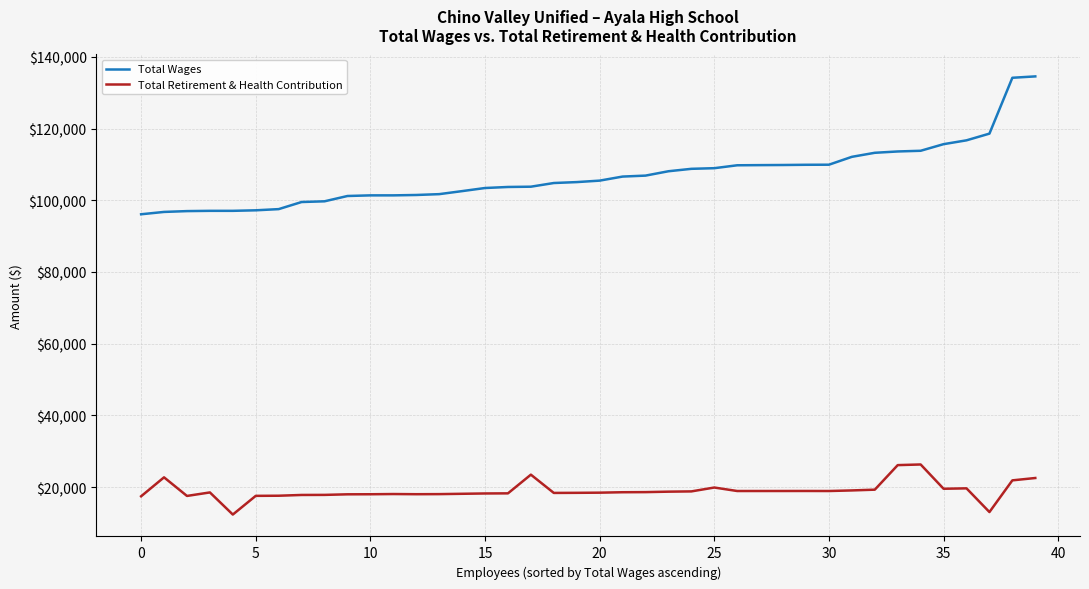

True or false: Total Retirement & Health Contribution and Total Wages cross at least once.

False